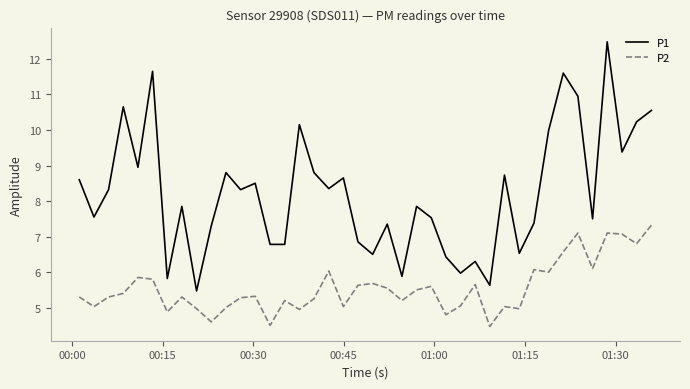

Which series has the widest spread of values?

P1